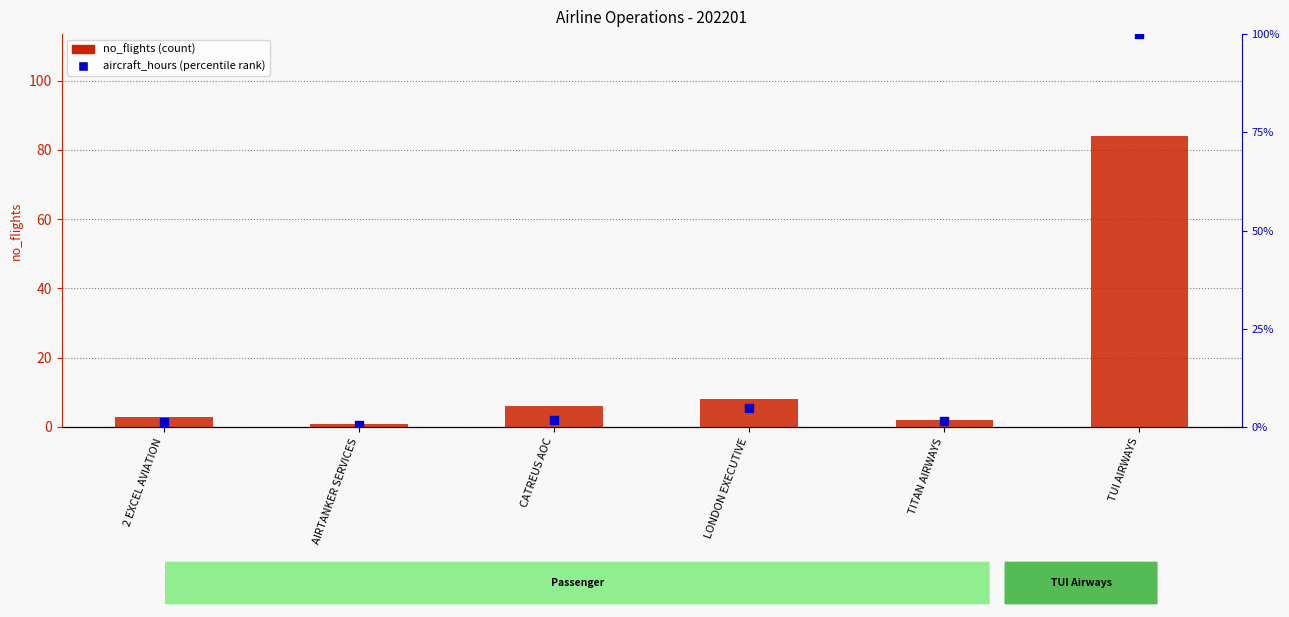

Which series has the largest total across all categories?

aircraft_hours (percentile)